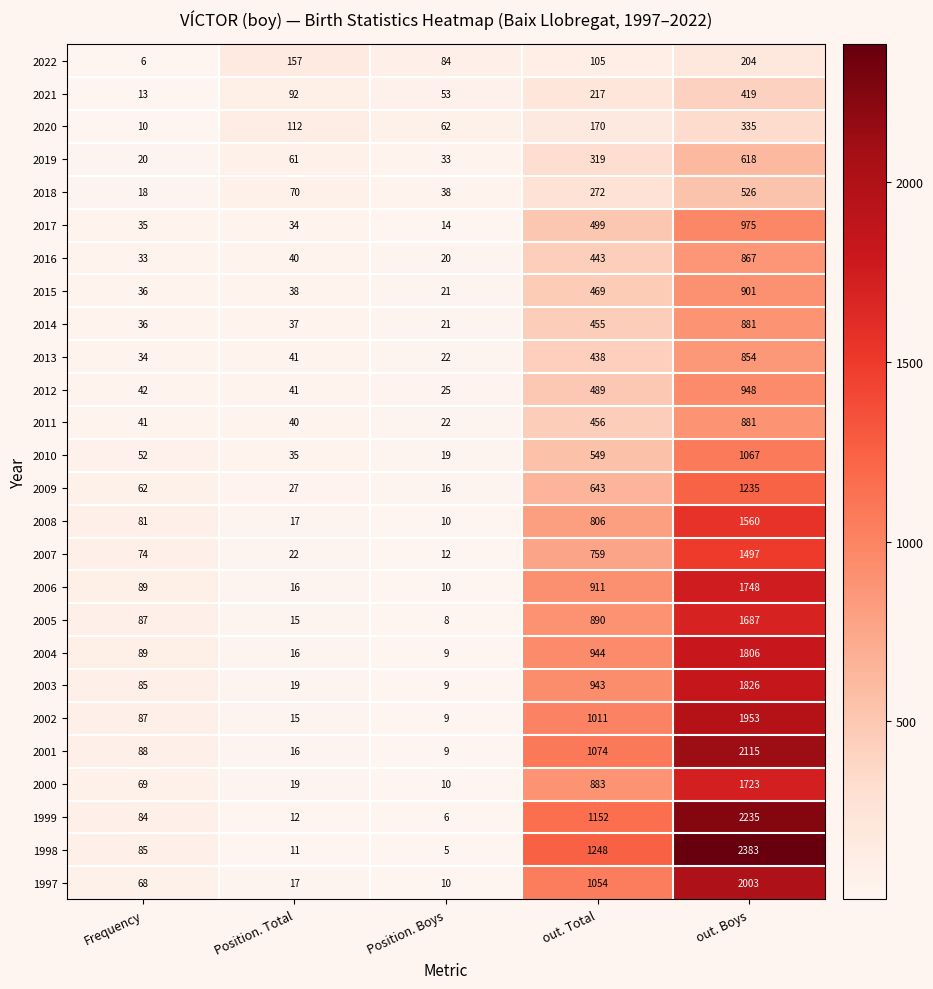

What is the difference between the maximum and minimum values in the 2004 series?

1797